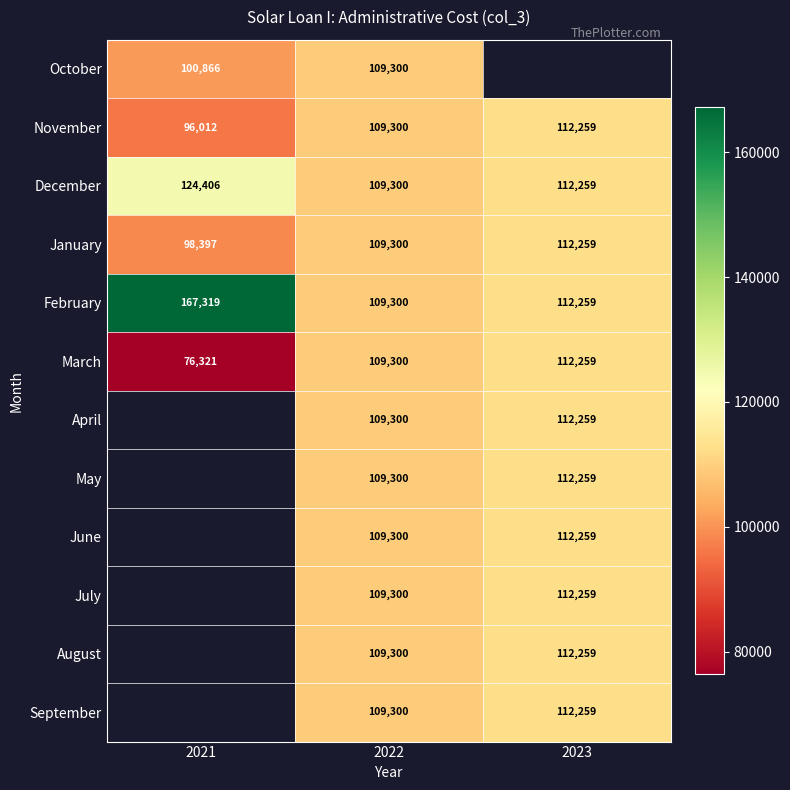

Is the value of September at 2023 greater than the value of February at 2022?

Yes